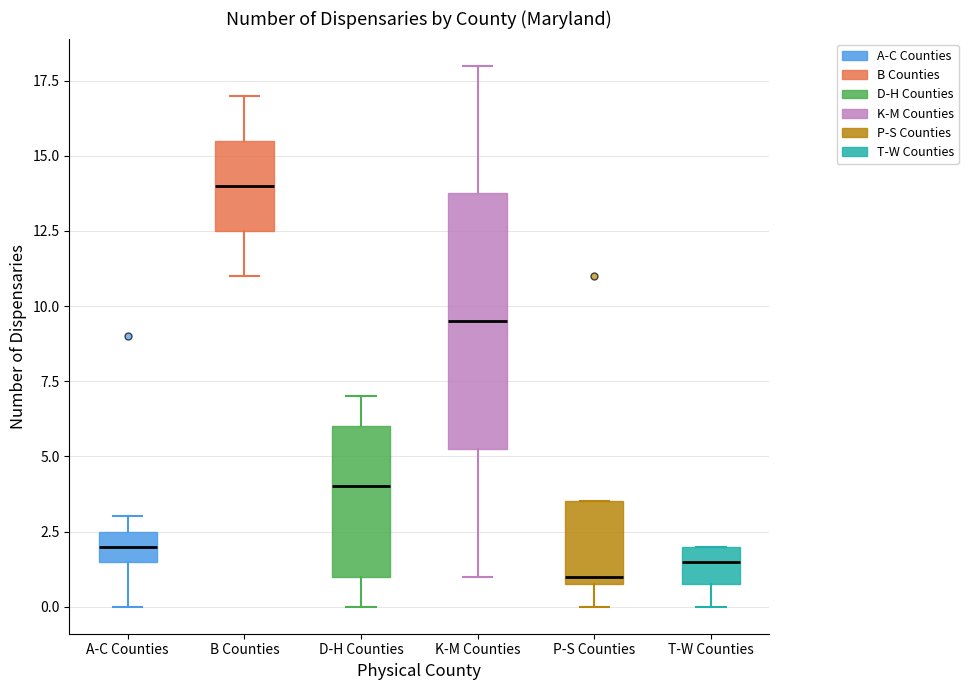

Where does the lower whisker of the box for D-H Counties end on the y-axis? The values are not printed on the chart, so give them approximately, as read against the axis.

0.0